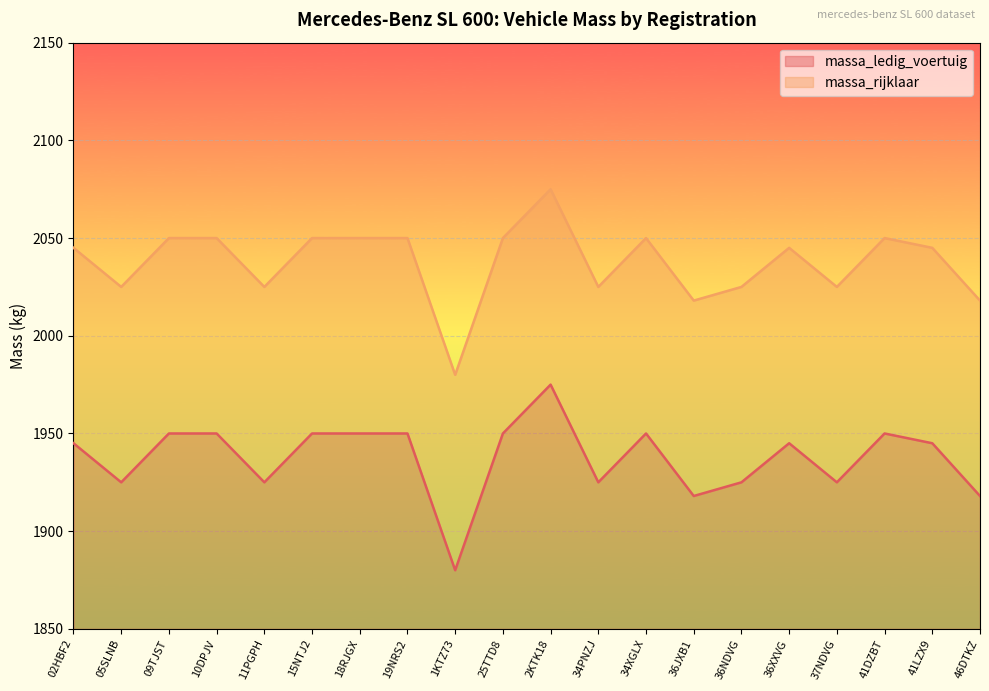

What value does the massa_rijklaar series have at 02HBF2?

2045